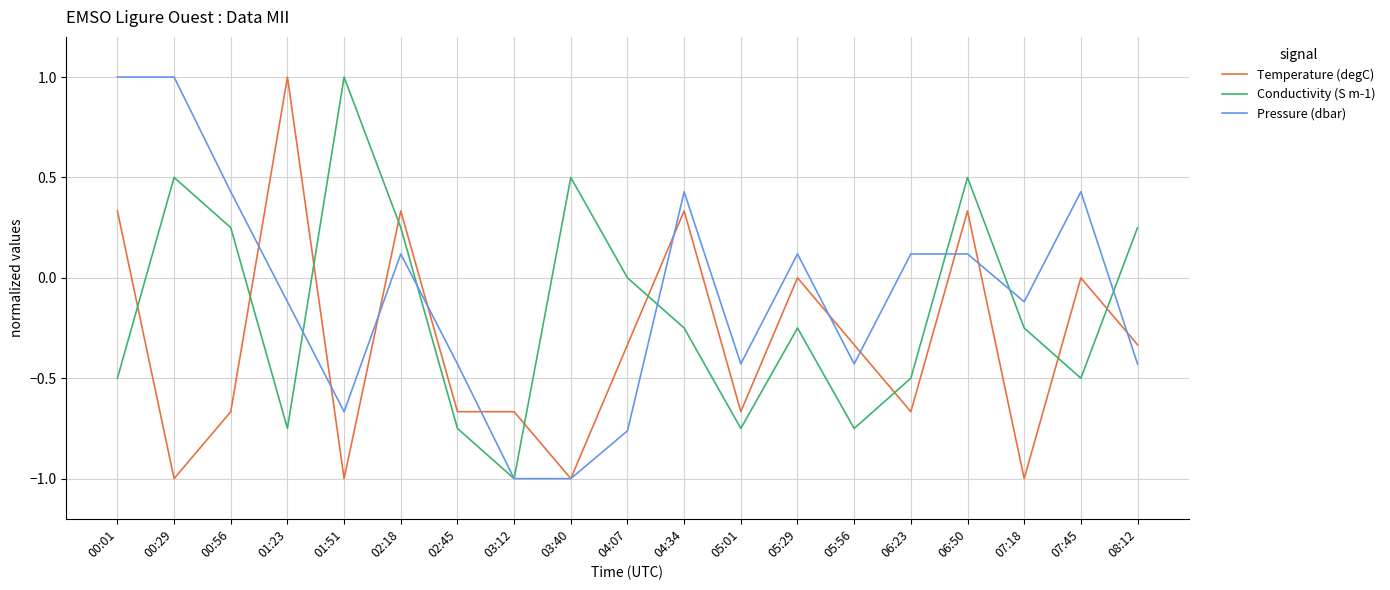

List the series in order of their overall mean, highest first.

Pressure (dbar), Conductivity (S m-1), Temperature (degC)